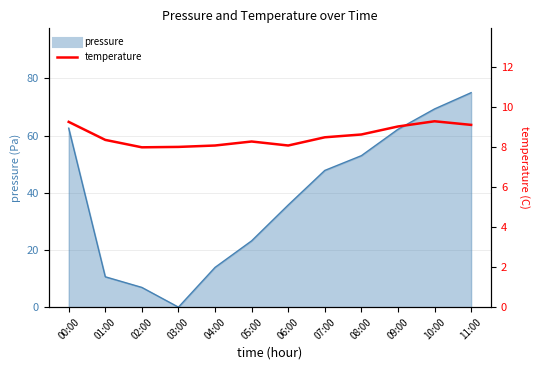

True or false: the data shows 9.1 at 11:00.

True